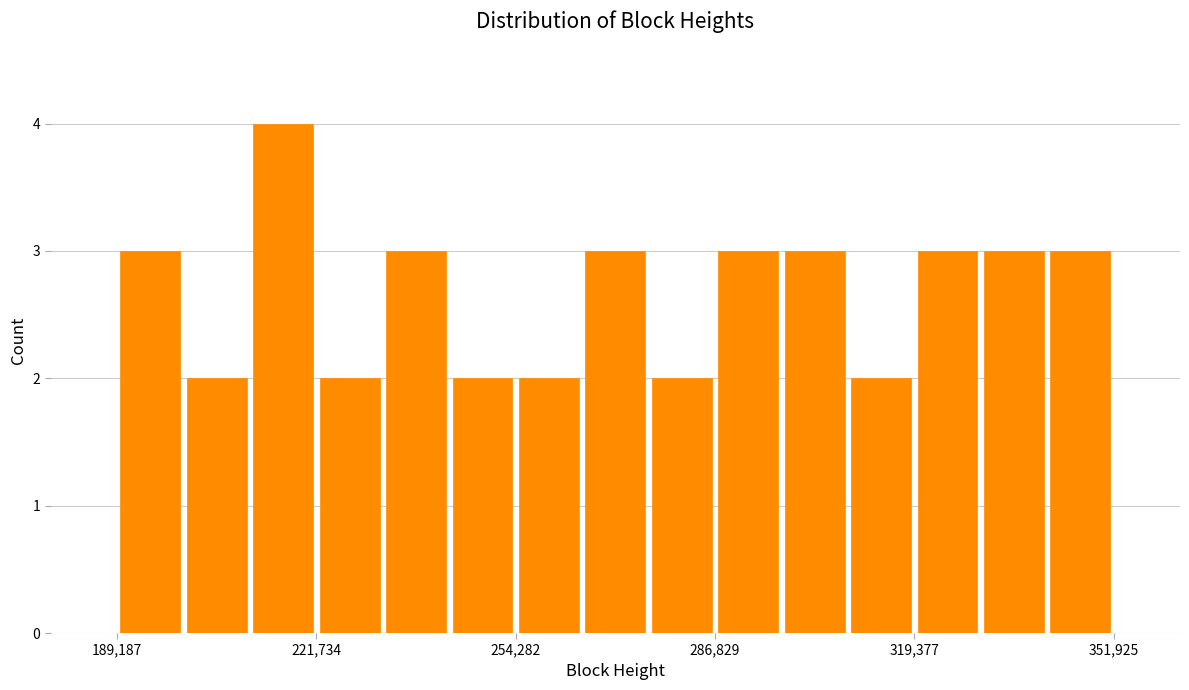

Around what value on the x-axis is the tallest bar? Give the approximate position of its centre, as read against the axis.

215000